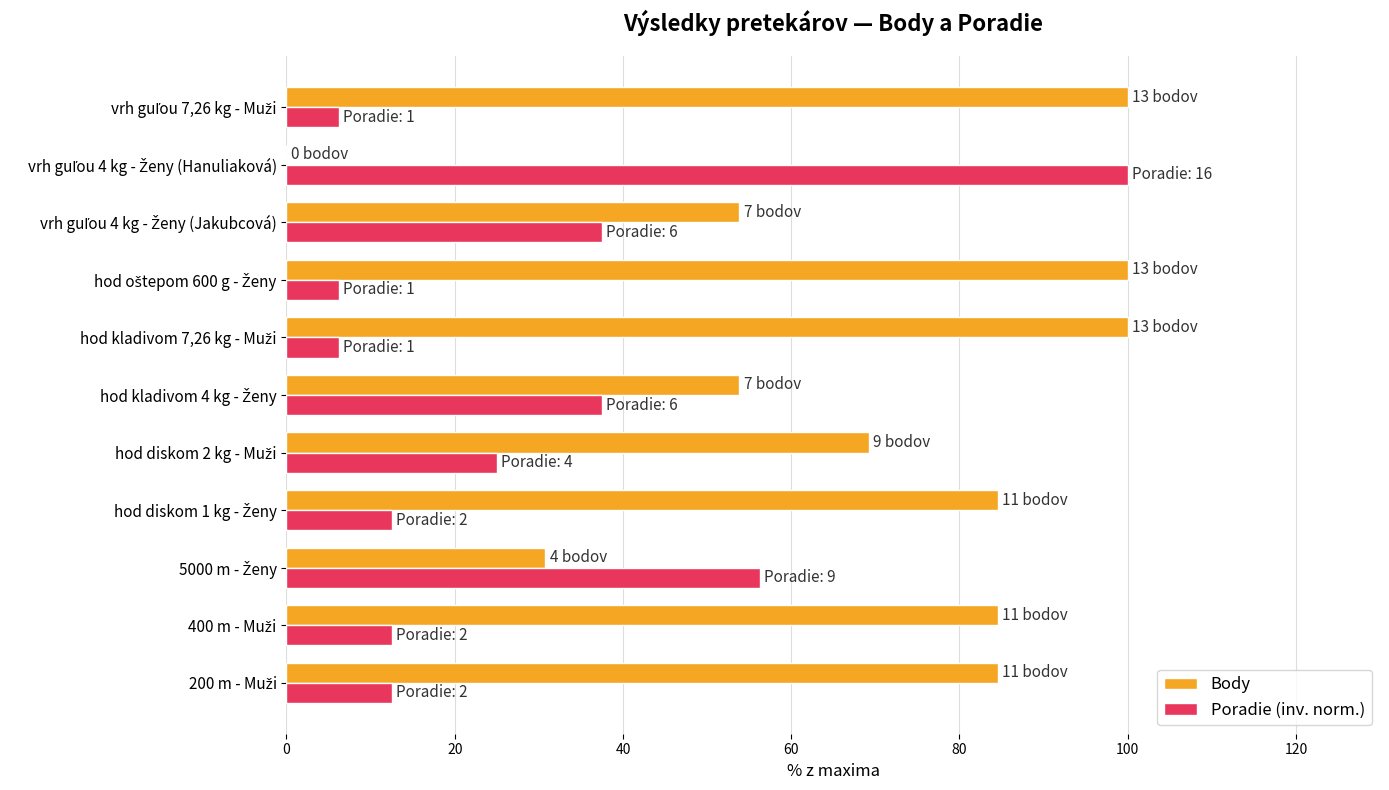

What is the sum of all Poradie (inv. norm.) values?

312.5